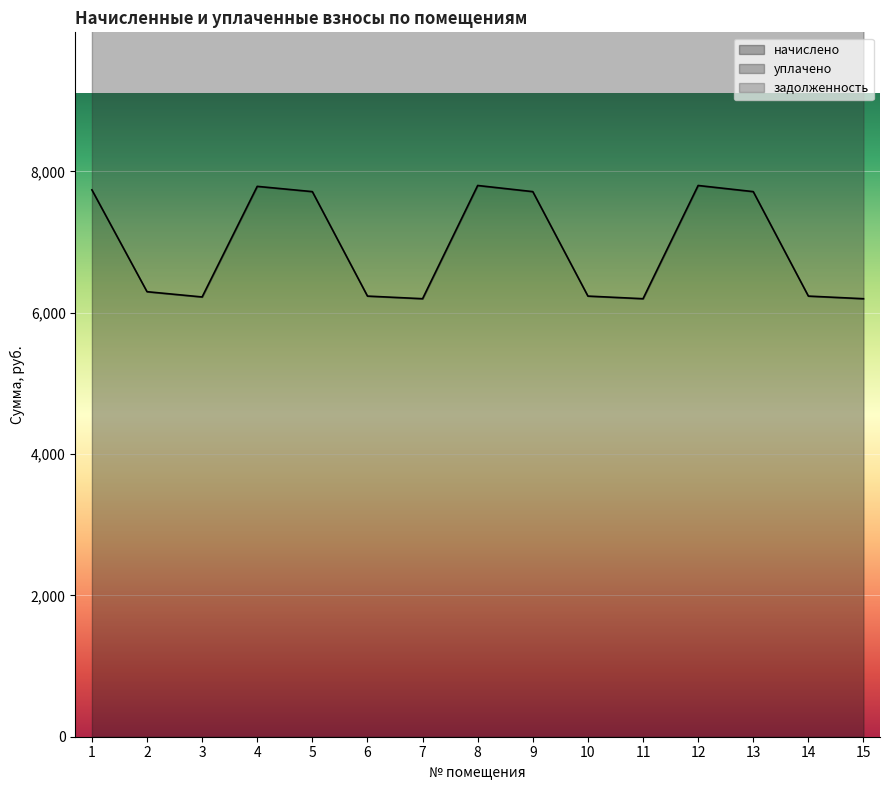

What is the value of the начислено point at the 14th from the left?

6234.8